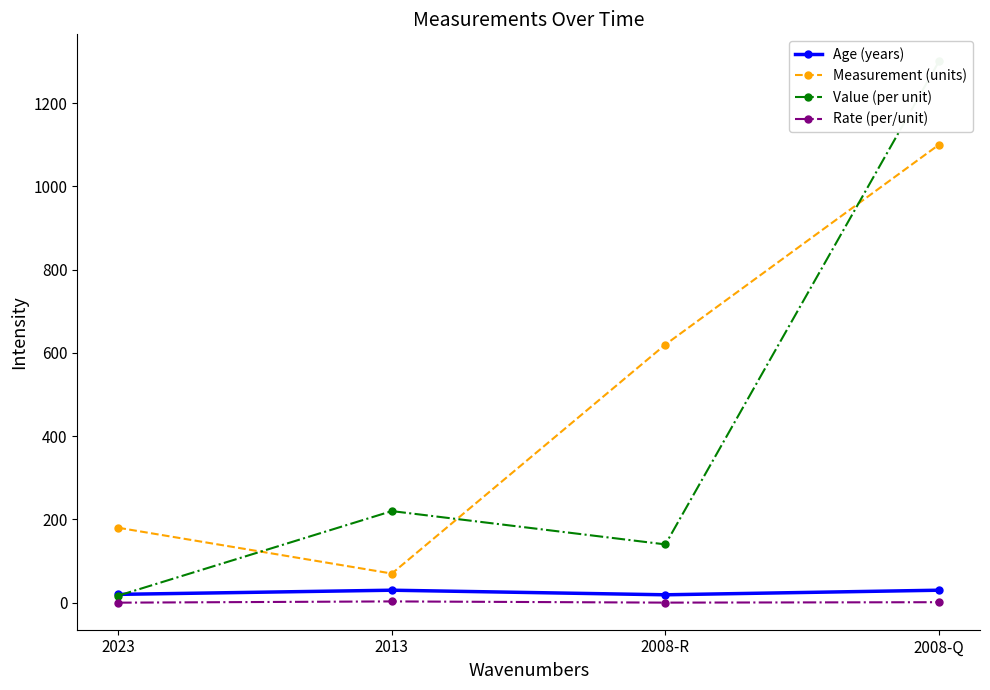

What is the difference between the maximum and second lowest values in the Value (per unit) series?

1160.0